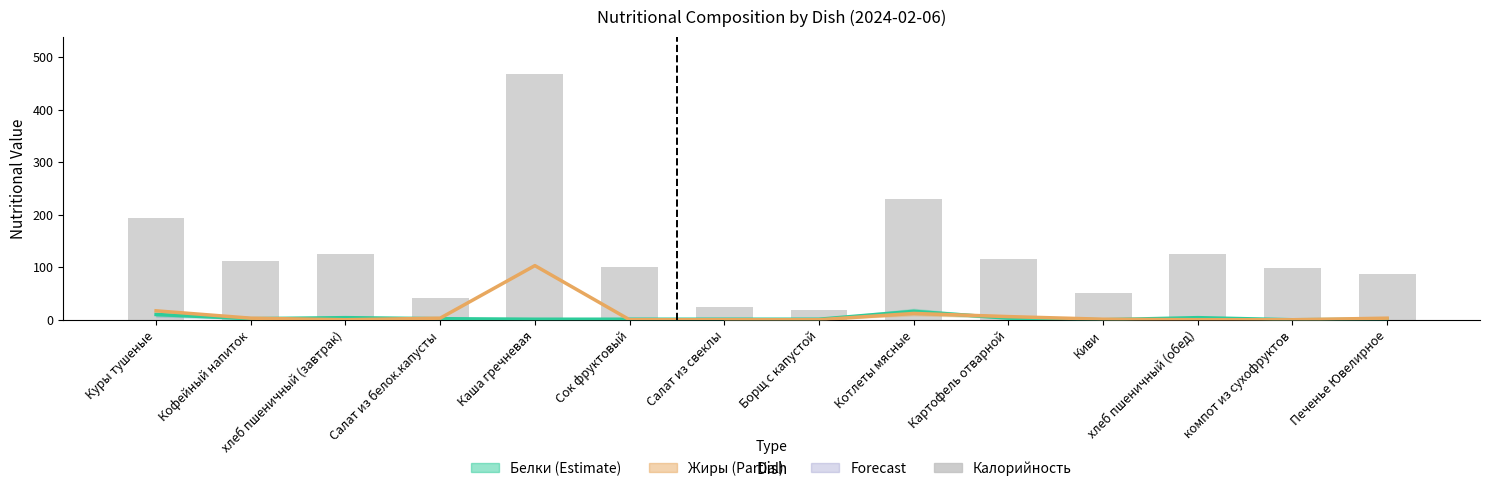

What is the average value of the Калорийность series?

128